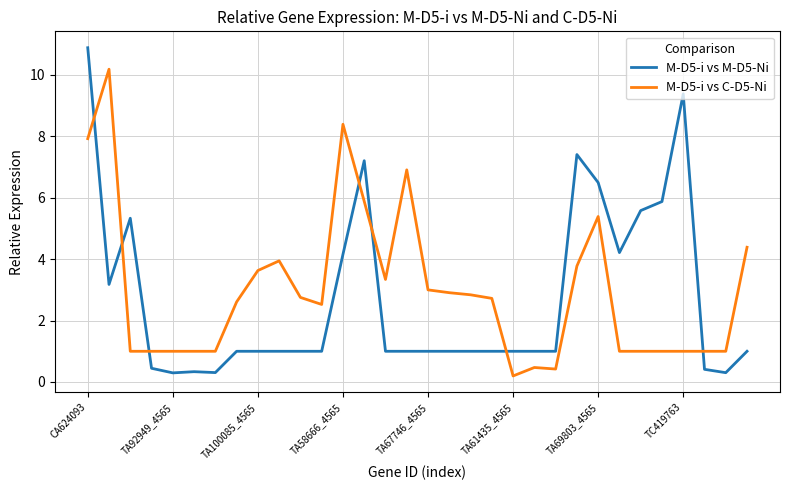

Rank the series by their maximum value, from lowest to highest.

M-D5-i vs C-D5-Ni, M-D5-i vs M-D5-Ni